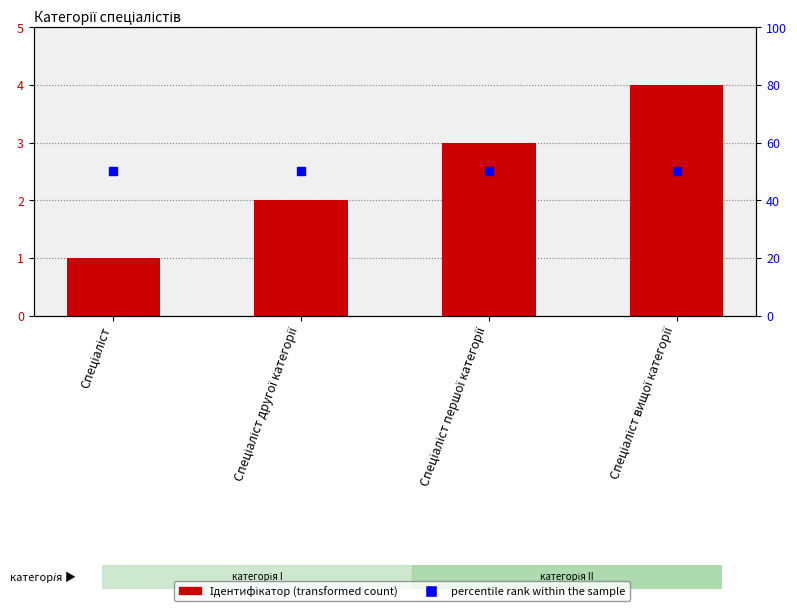

Count the Ідентифікатор values in the range 2 to 4.

3